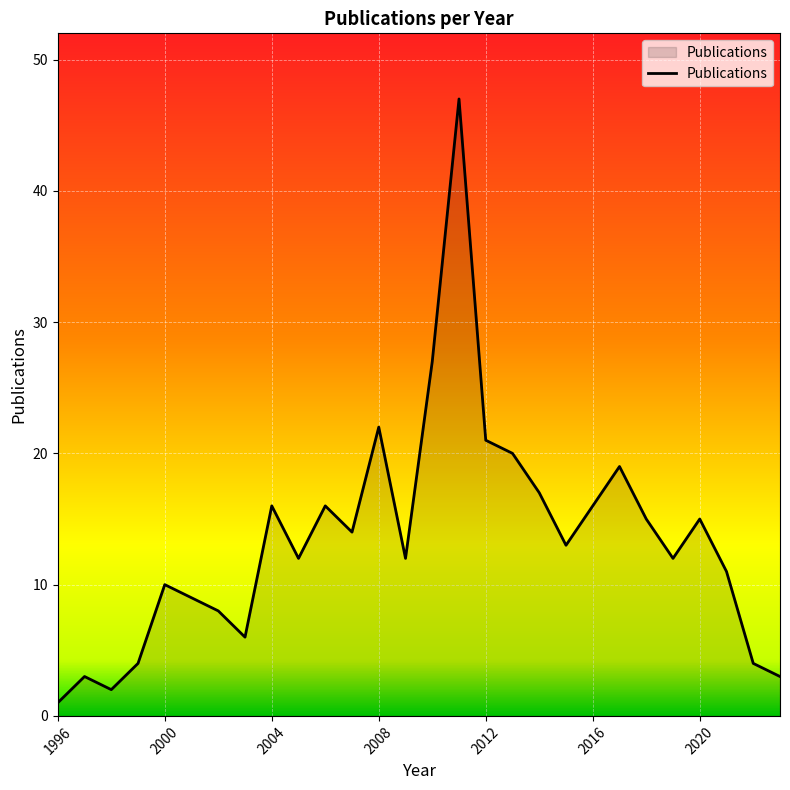

What is the maximum value shown in the chart?

47